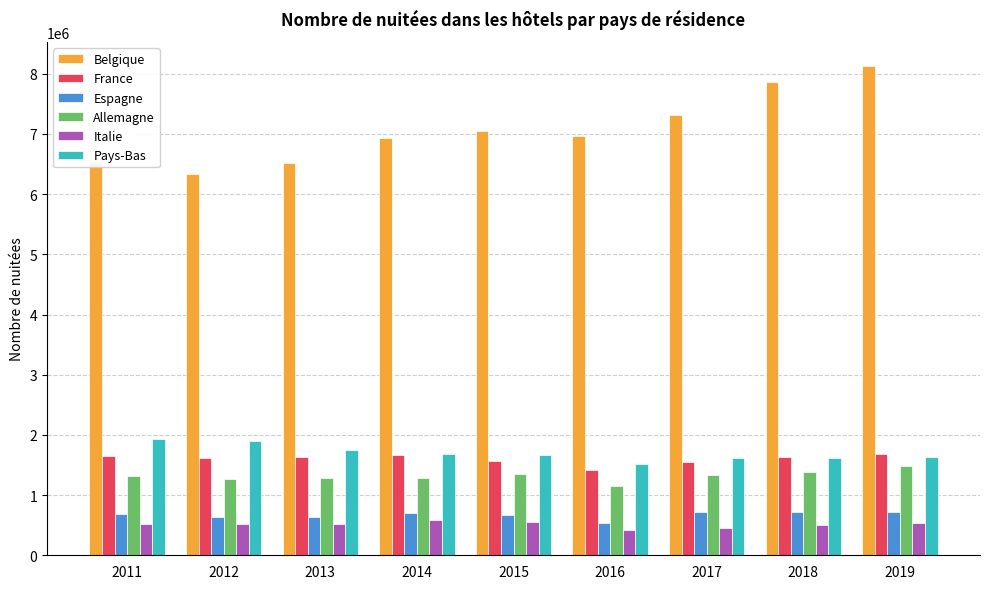

What is the difference between the highest and lowest values at 2011?

6007319